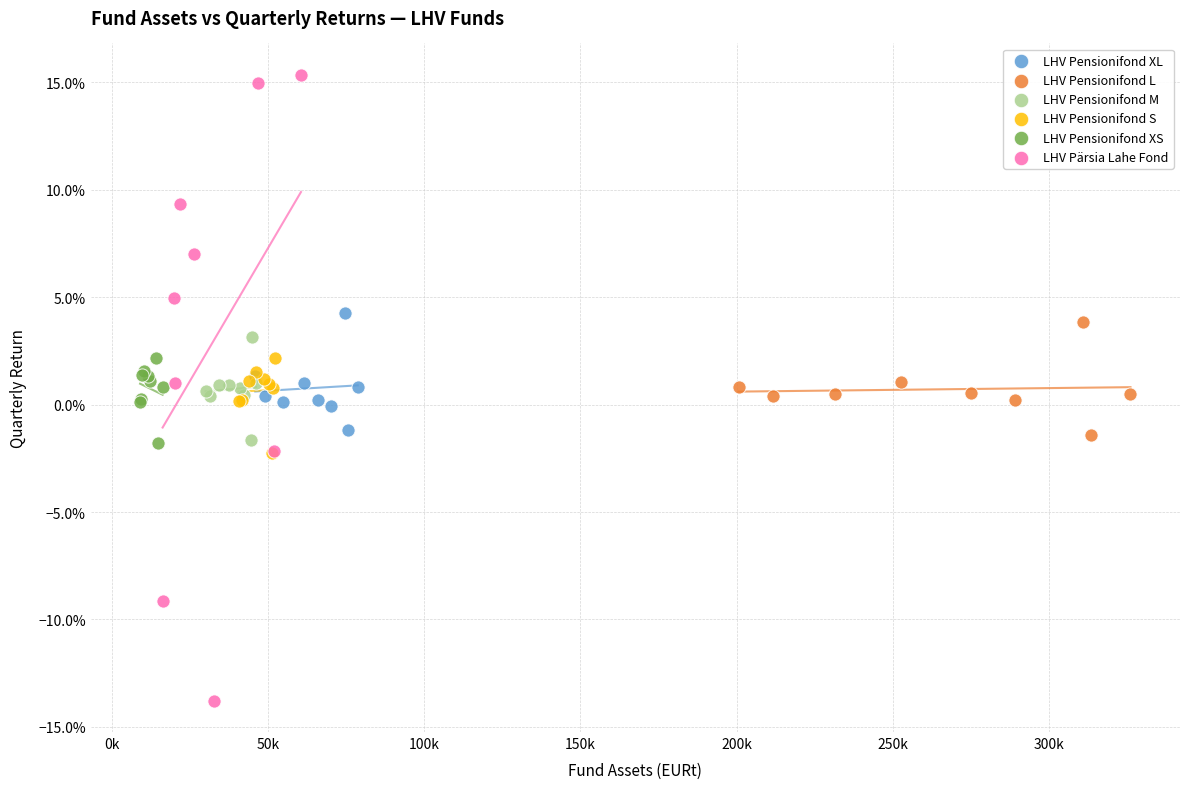

What are all the series names shown in the legend?

LHV Pensionifond XL, LHV Pensionifond L, LHV Pensionifond M, LHV Pensionifond S, LHV Pensionifond XS, LHV Pärsia Lahe Fond